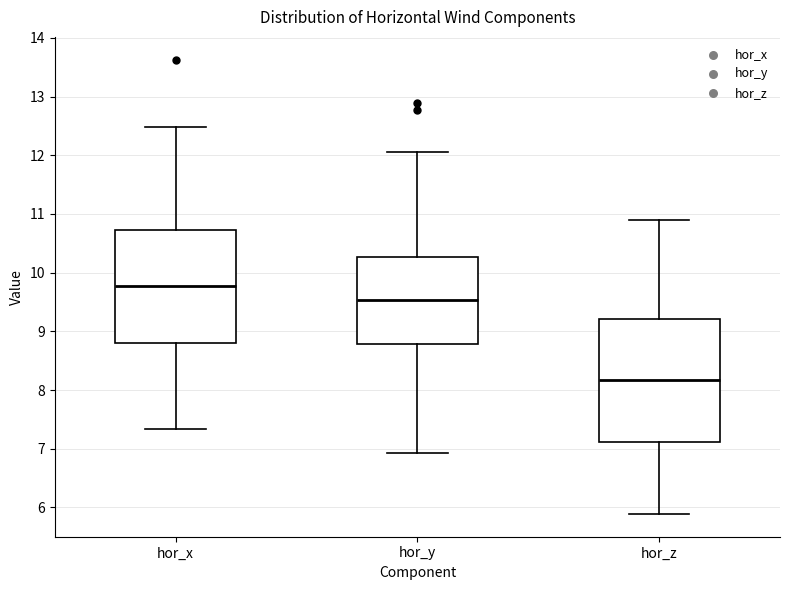

Reading left to right, transcribe this box plot: for each box, give where its median line is, the range the box spans, and where its two whiskers end, as read against the y-axis. The values are not printed on the chart, so give them approximately, as read against the axis.

hor_x: median 9.8, box 8.8 to 10.7, whiskers 7.3 to 12.5
hor_y: median 9.5, box 8.8 to 10.3, whiskers 6.9 to 12.1
hor_z: median 8.2, box 7.1 to 9.2, whiskers 5.9 to 10.9